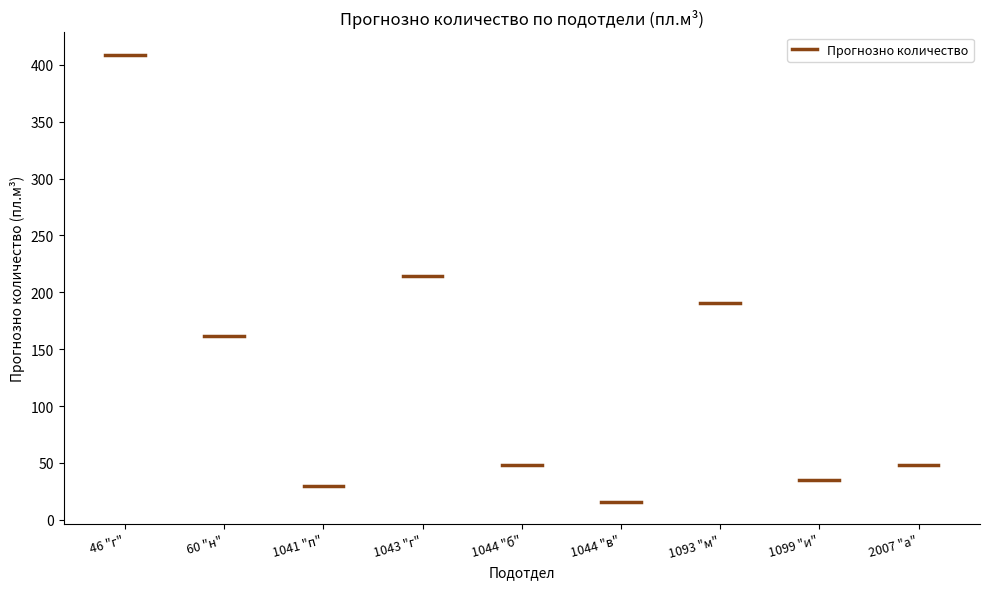

At which category does the data reach its first local valley?

1041 "п"